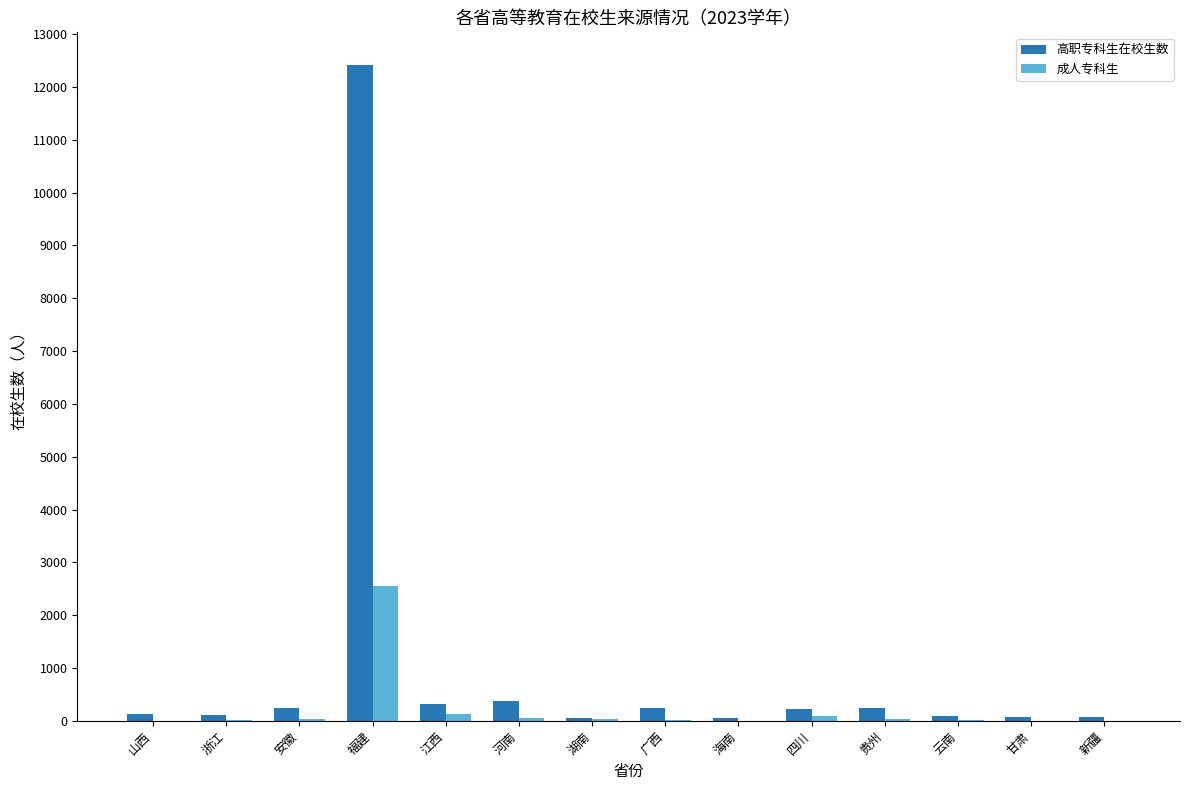

What is the sum of all 成人专科生 values?

3004